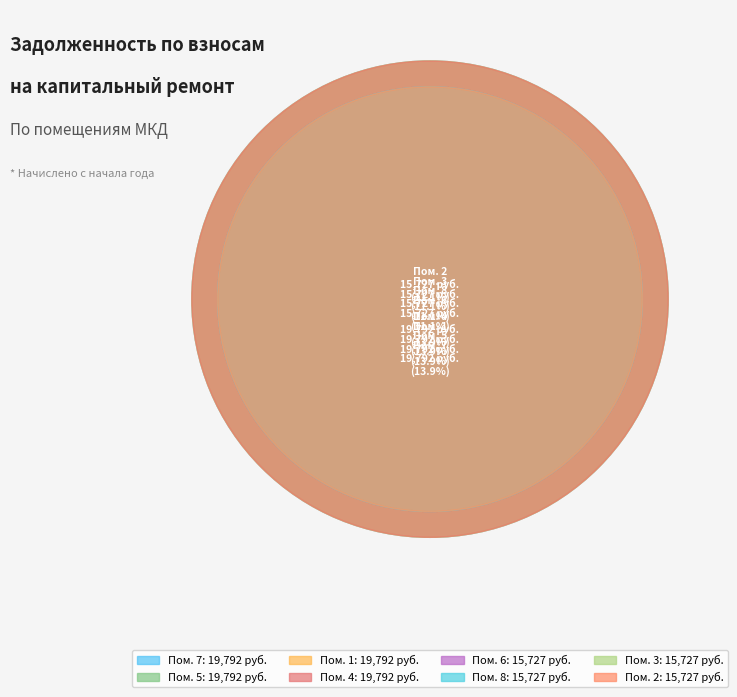

What percentage is NOT represented by 2?

88.9%